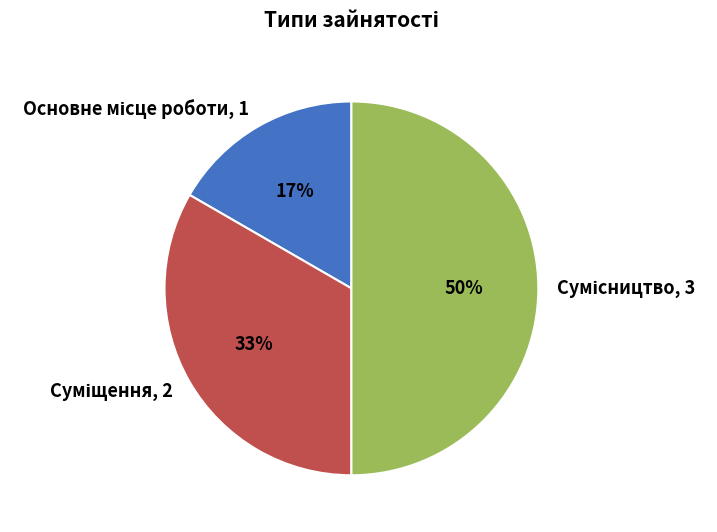

To the nearest percent, what is the average slice percentage?

33%